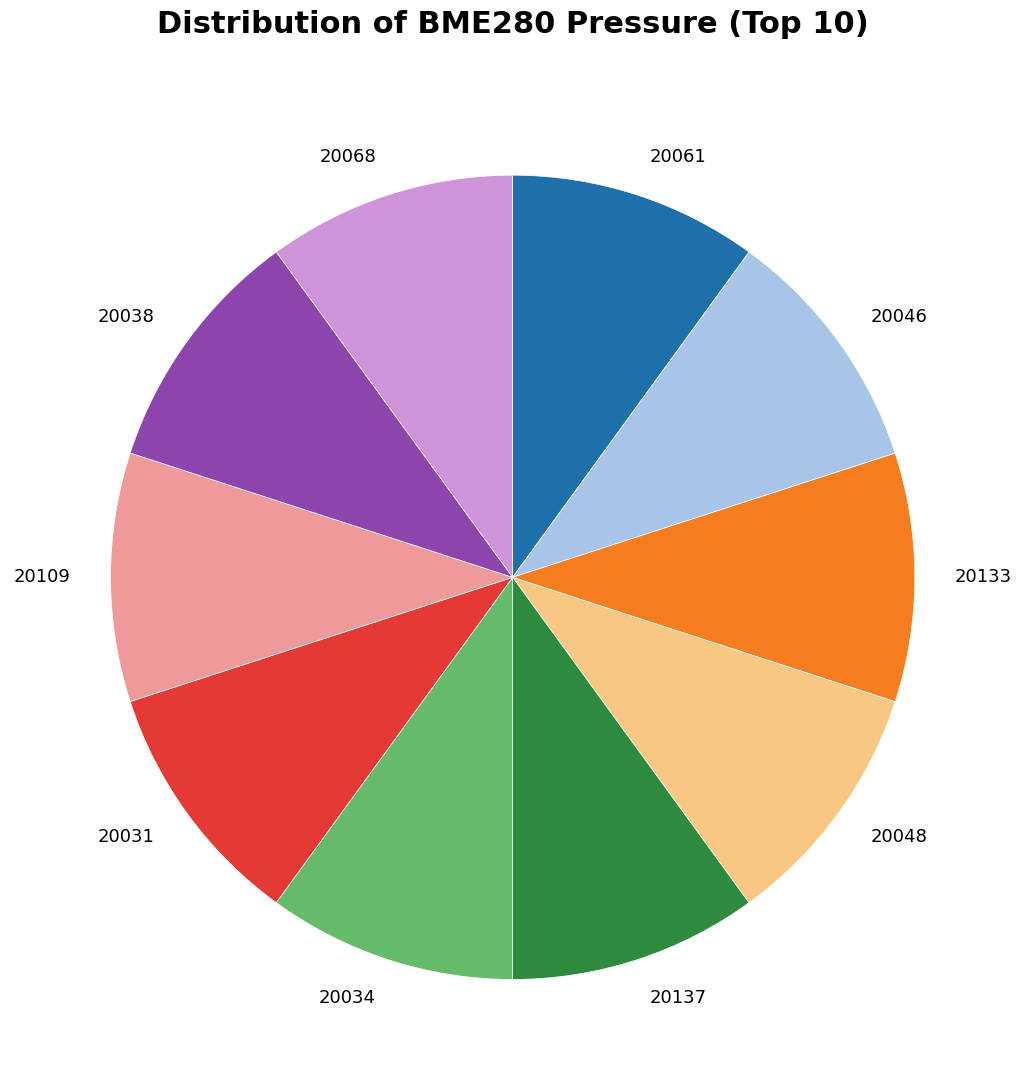

Approximately how many times larger is the value at 20137 compared to 20048?

1.0